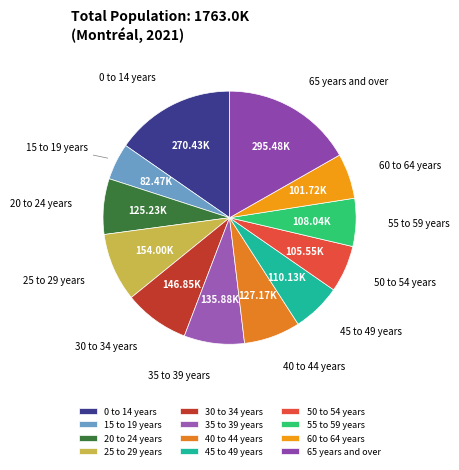

What is the largest slice in the pie chart?

65 years and over